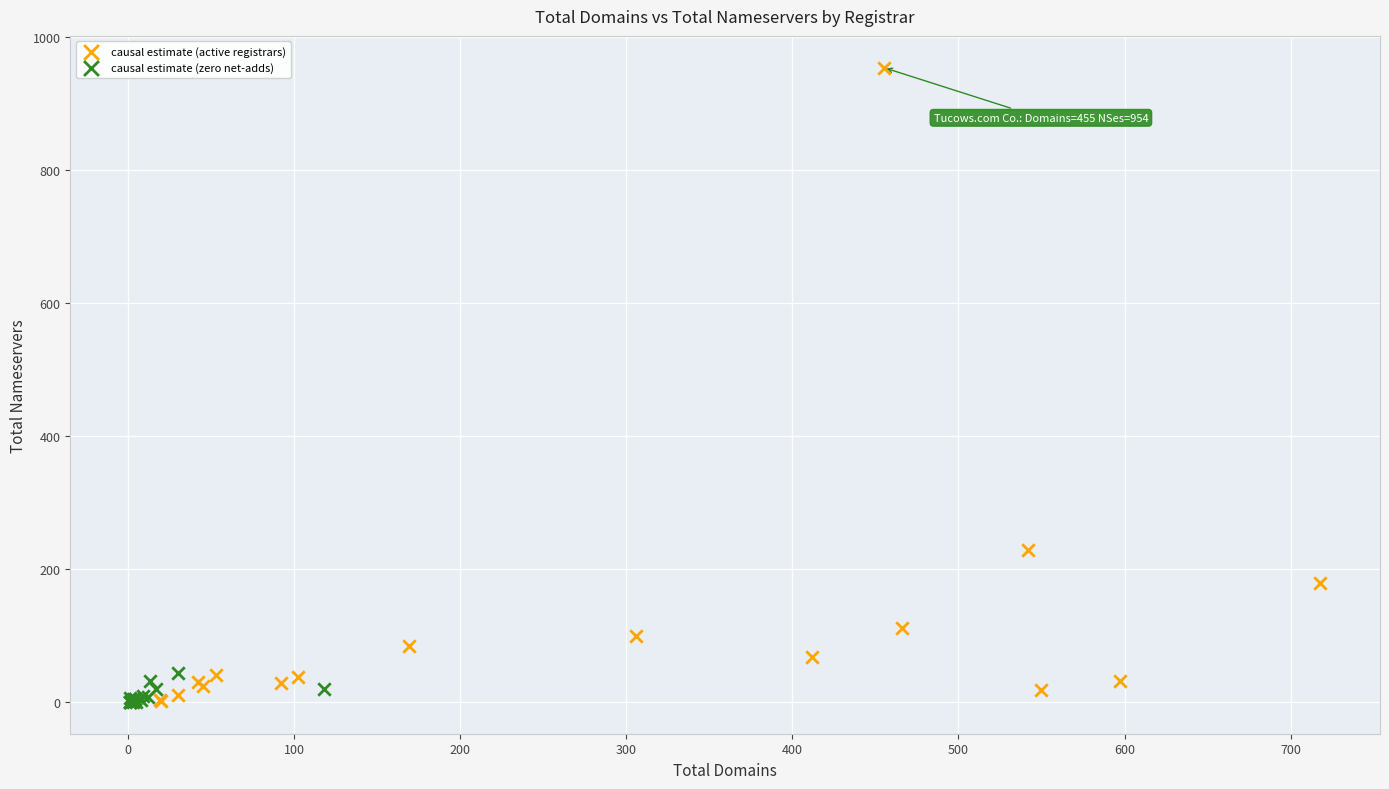

Which series reaches the maximum Y coordinate?

causal estimate (active registrars)